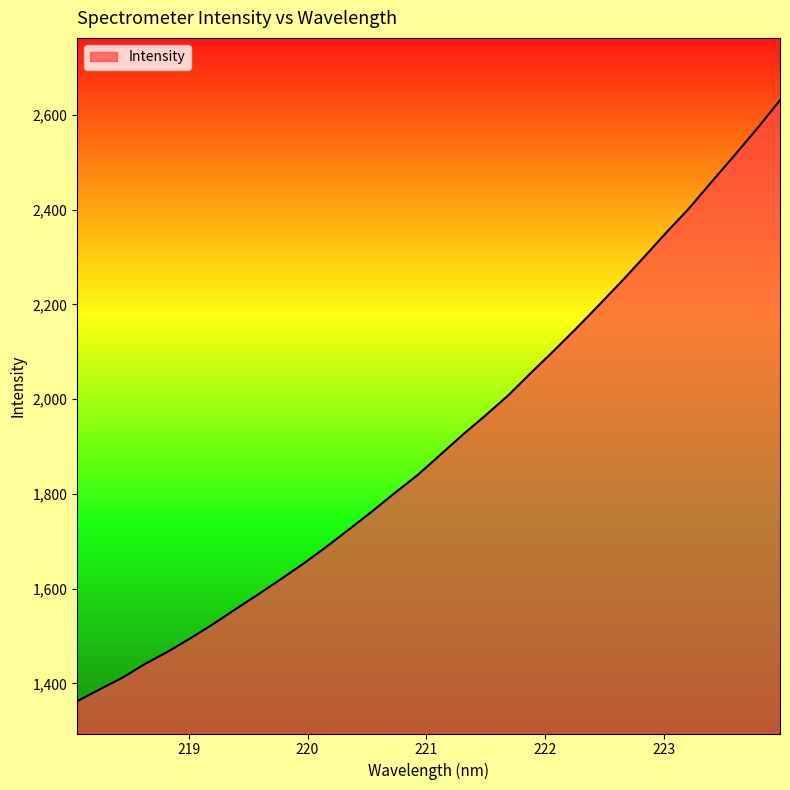

What is the difference between the maximum and minimum values?

1268.5